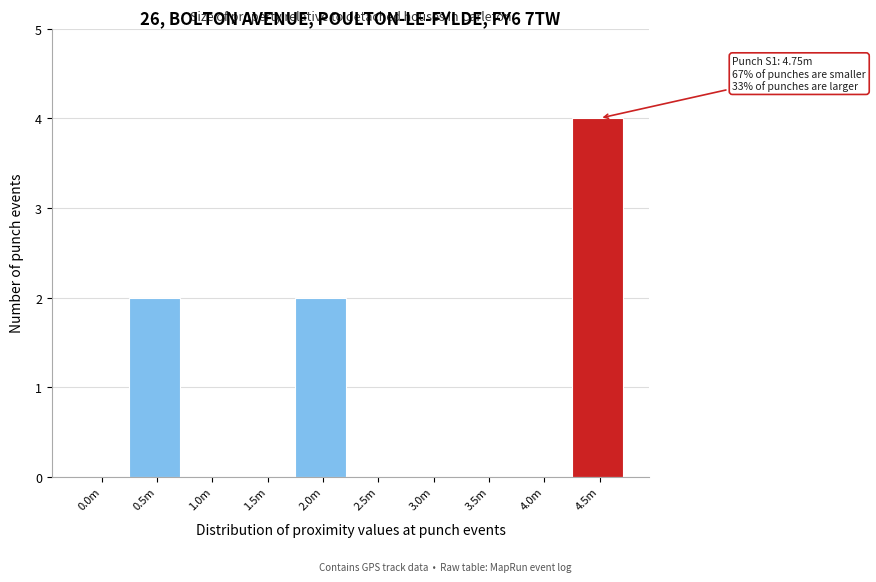

Reading right to left, extract all data points from this chart.

4.5m=4	4.0m=0	3.5m=0	3.0m=0	2.5m=0	2.0m=2	1.5m=0	1.0m=0	0.5m=2	0.0m=0